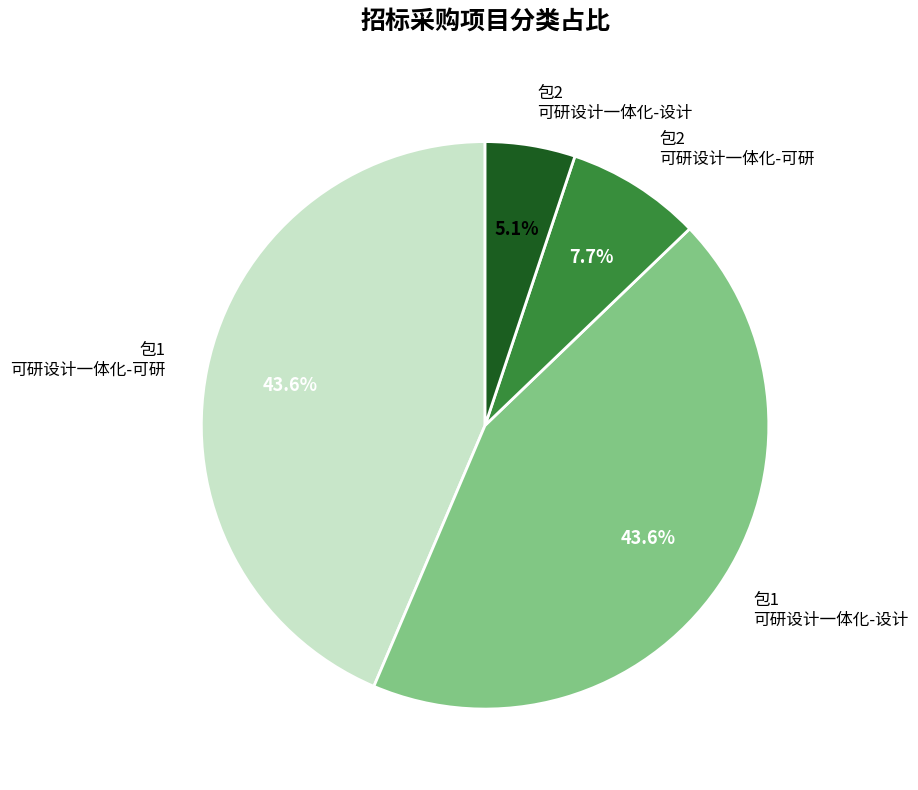

Which category has the smallest portion of the pie?

包2 可研设计一体化-设计